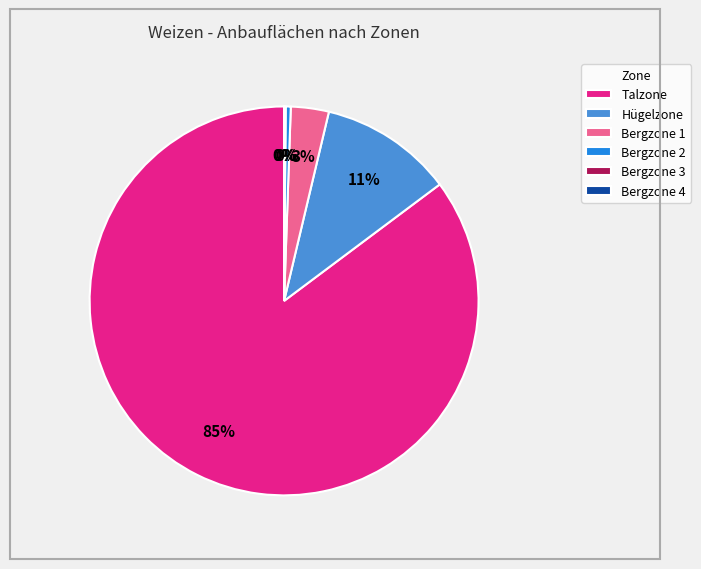

Which category has the biggest portion of the pie?

Talzone